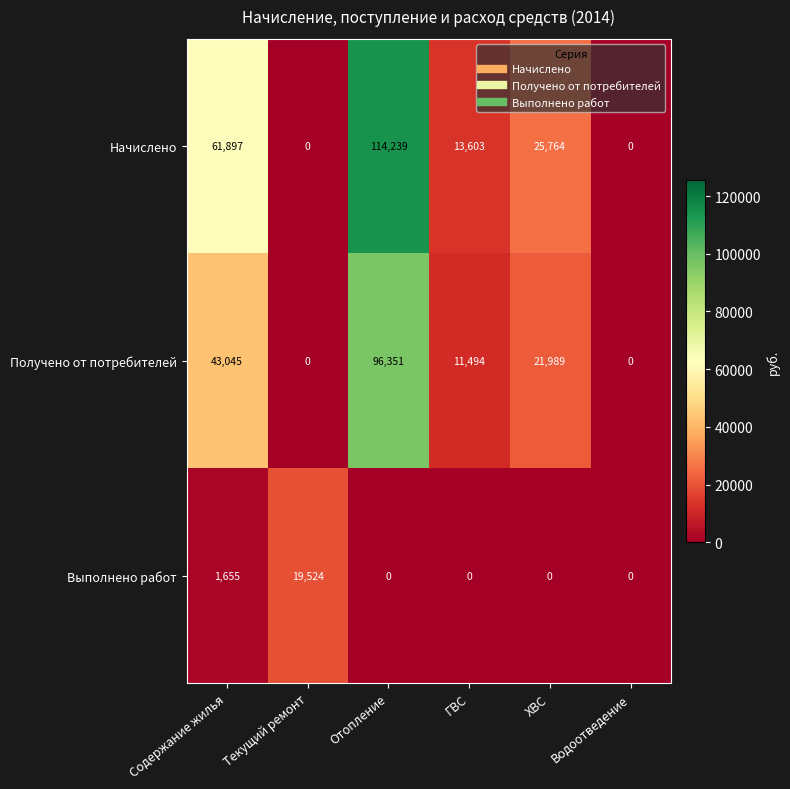

List the series in order of their peak value, lowest first.

Выполнено работ, Получено от потребителей, Начислено